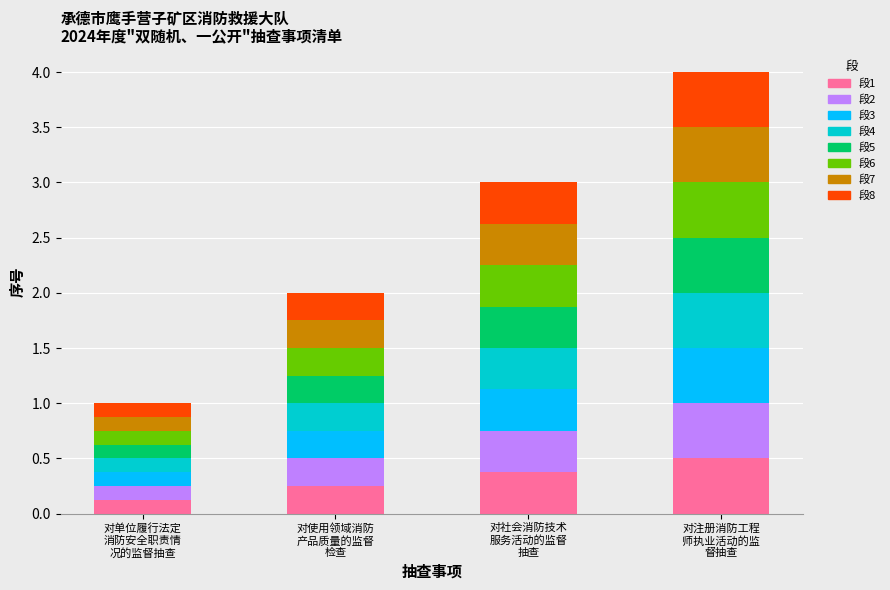

What is the highest value of the 段1 series?

0.5